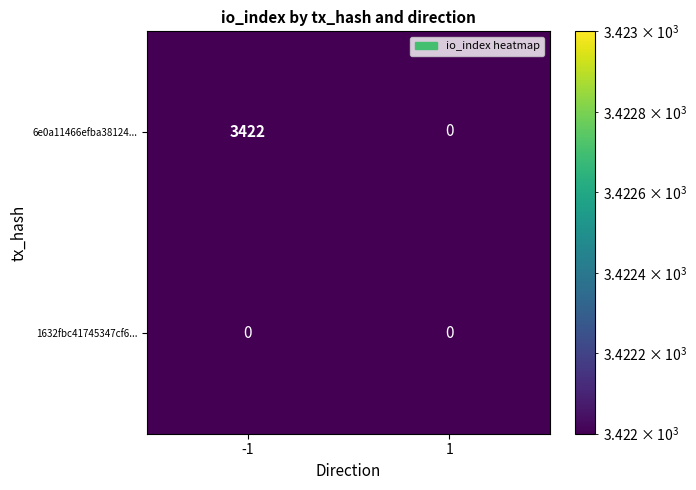

Which series has the largest total across all categories?

6e0a11466efba38124...